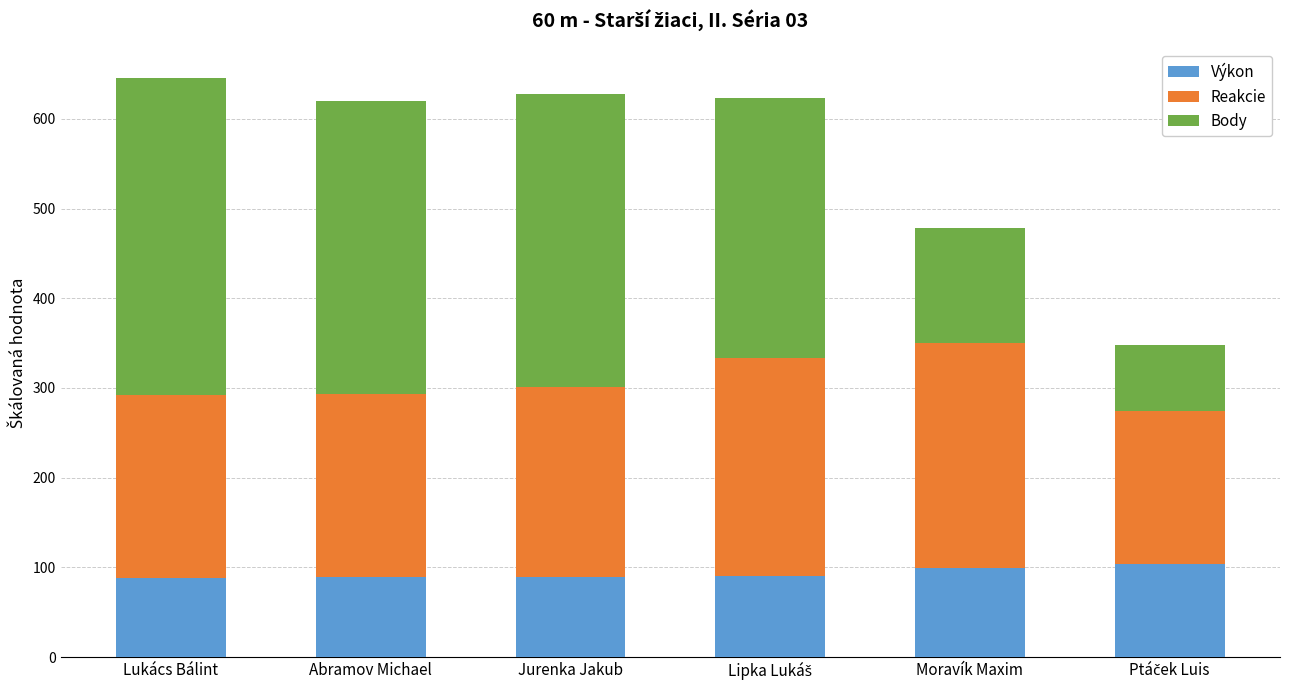

What is the sum of the Výkon values at Lukács Bálint and Moravík Maxim?

187.3